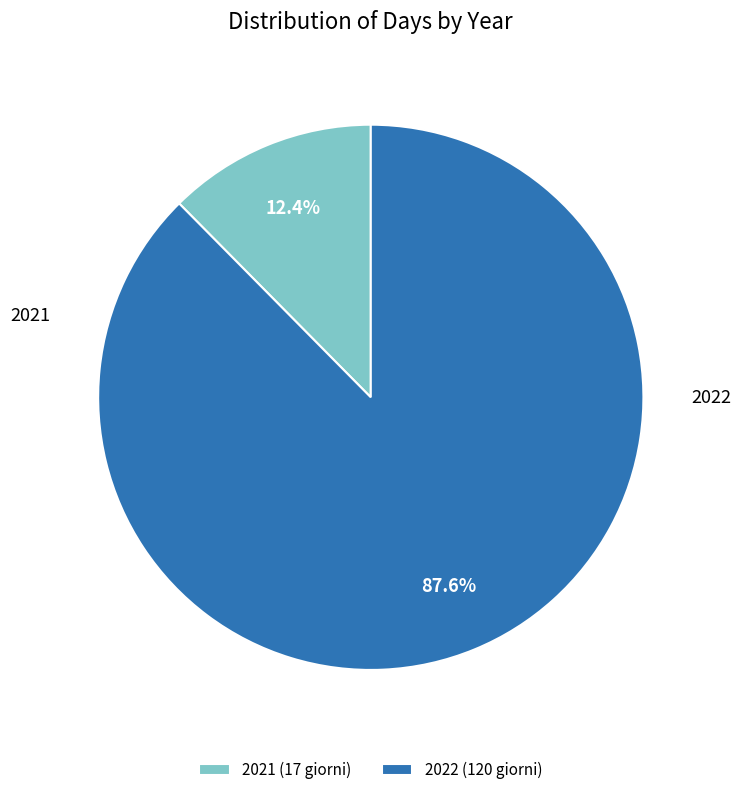

What is the ratio of the value at 2021 to the value at 2022?

0.1